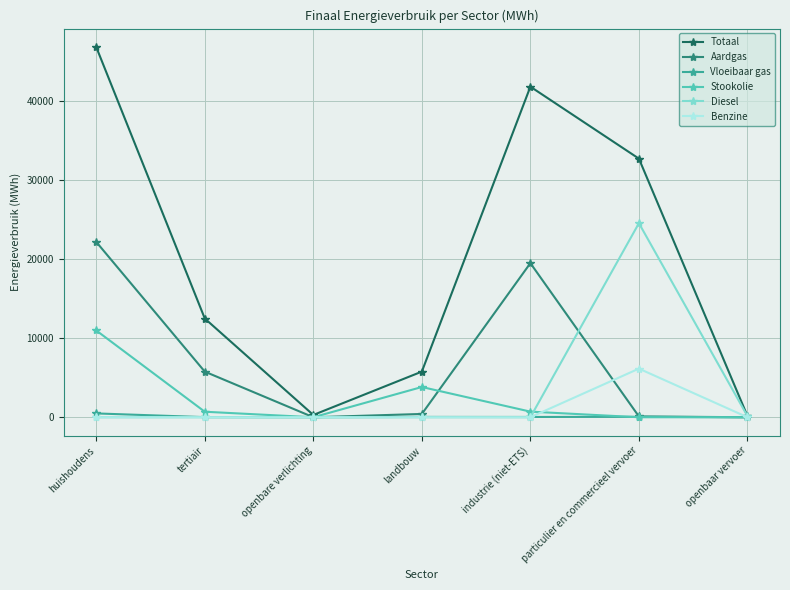

Between openbare verlichting and landbouw, which series saw the biggest shift?

Totaal